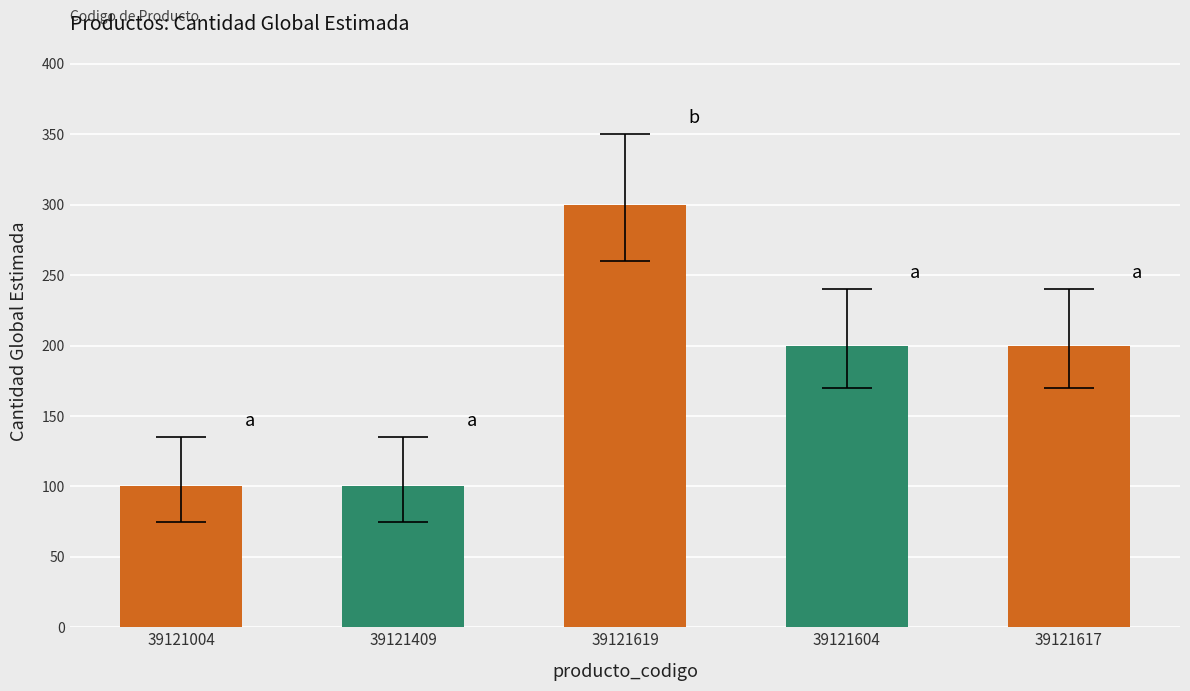

Is it true that the value at 39121617 is 200?

True